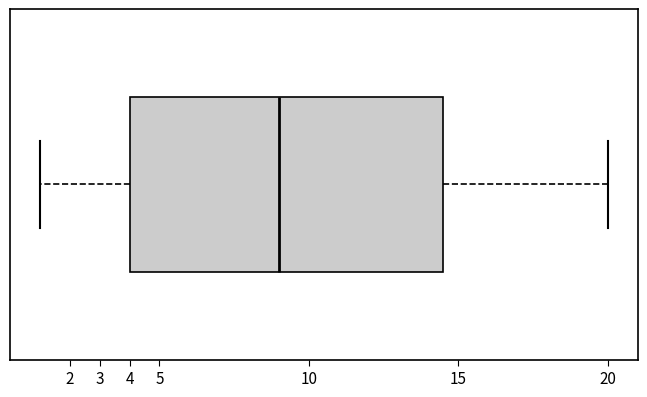

Read this box plot against the x-axis: the position of the median line, the range covered by the box, and the ends of both whiskers. The values are not printed on the chart, so give them approximately, as read against the axis.

median 9.0, box 4.0 to 14.5, whiskers 1.0 to 20.0